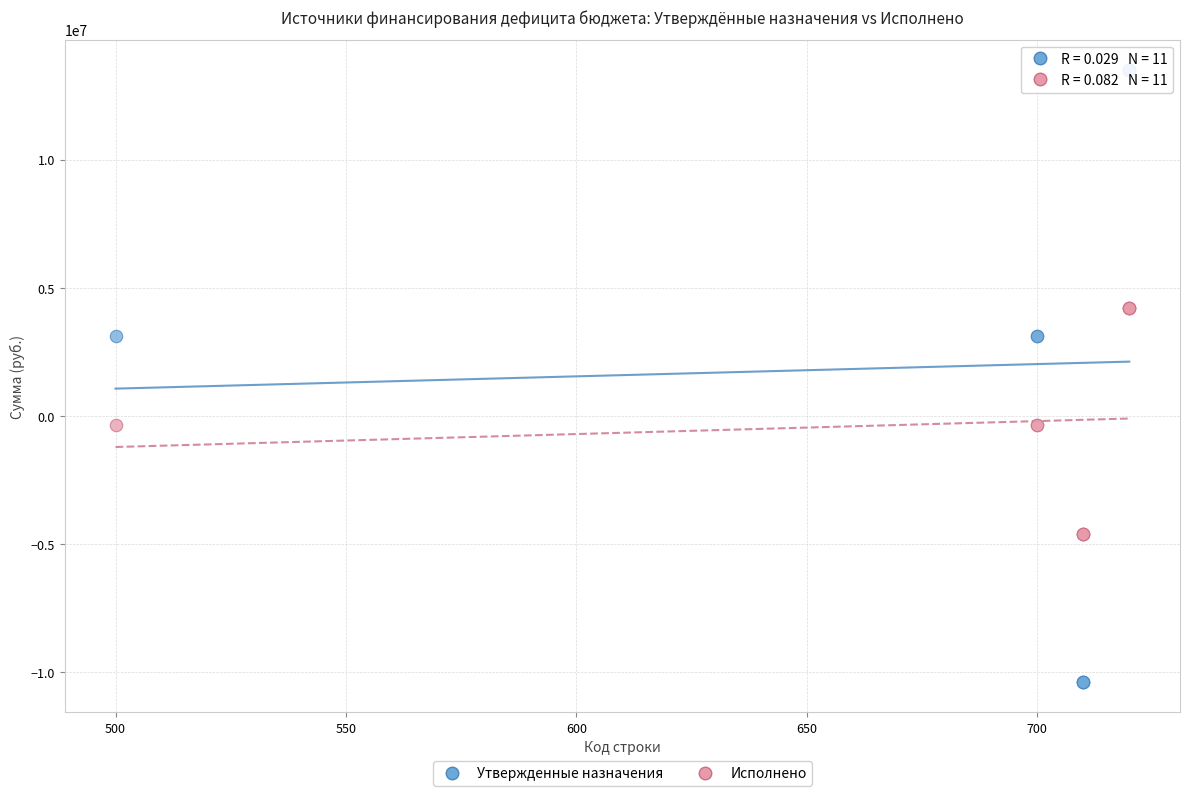

Which series contains the highest Y value?

Утвержденные назначения